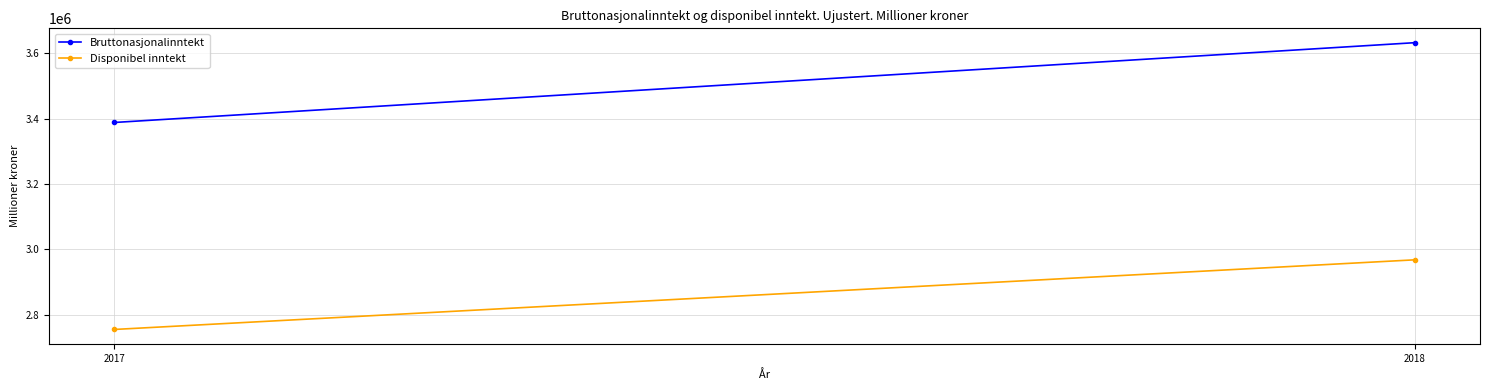

Which category has the highest value in the Bruttonasjonalinntekt series?

2018